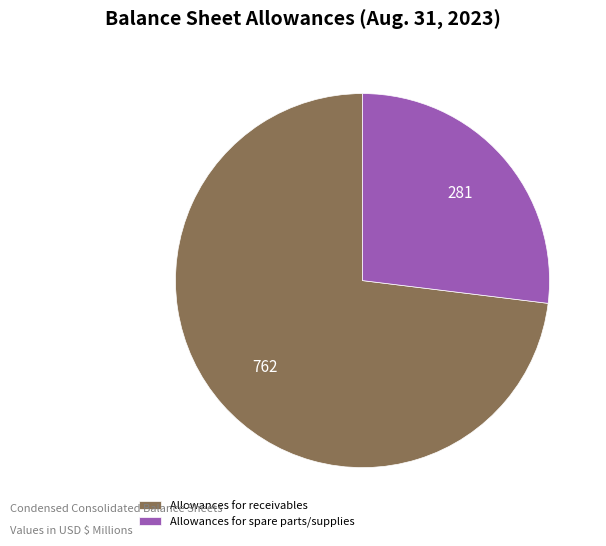

Combined, do Allowances for receivables and Allowances for spare parts/supplies account for over 50%?

Yes